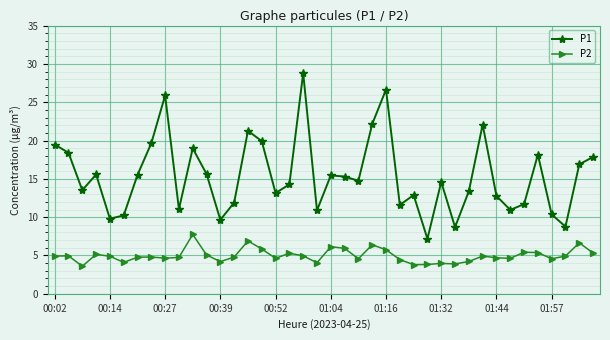

What is the minimum value for P1?

7.2